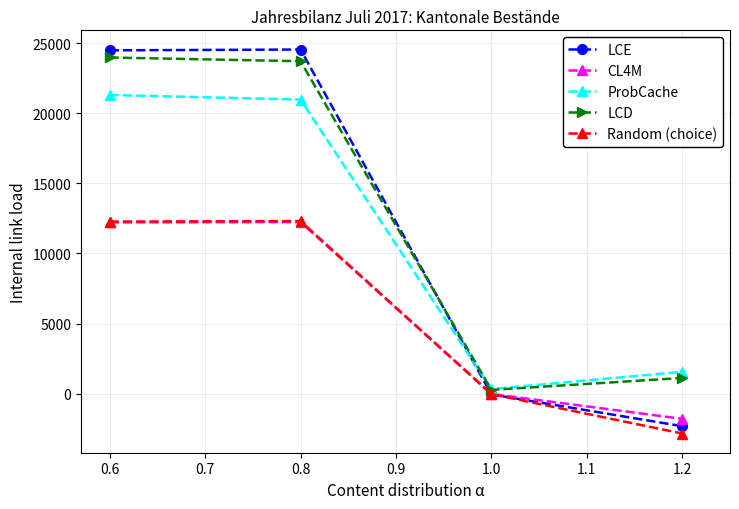

How many data points does each series have?

4